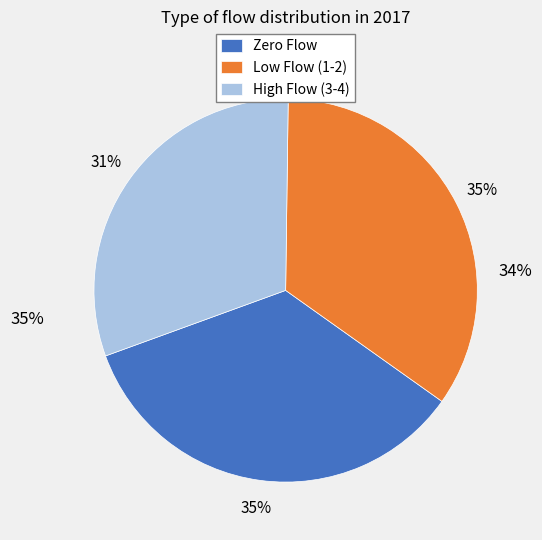

True or false: 9 accounts for 22% of the total.

False